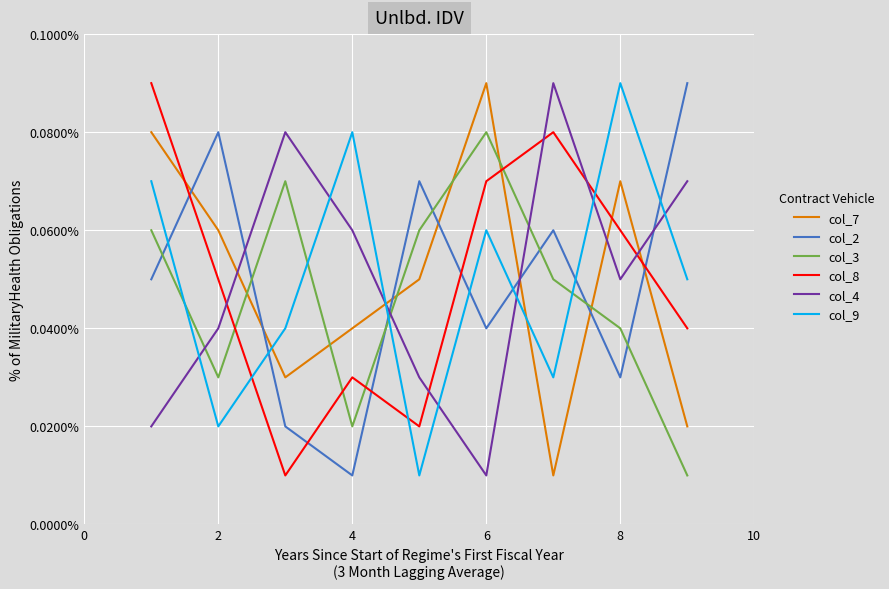

Does the chart have visible grid lines?

Yes